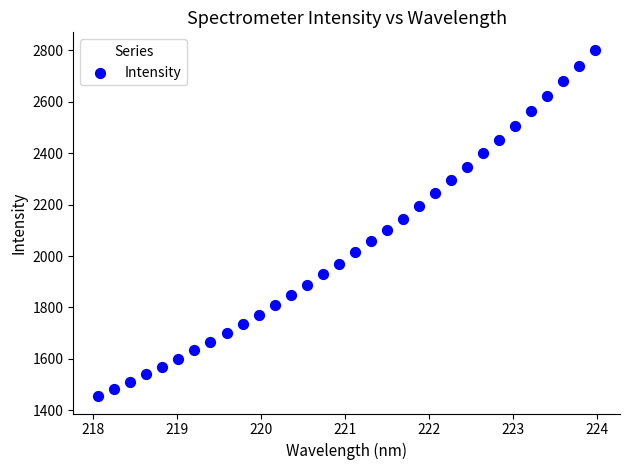

What is the range of Y values (max minus min)?

1348.3